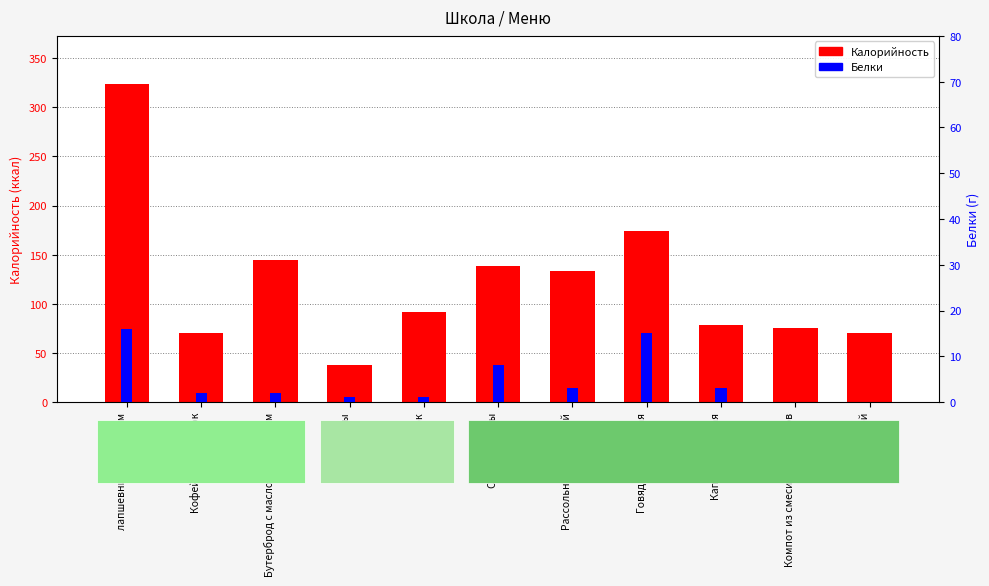

Reading right to left, list all the values displayed in this chart.

Калорийность: Хлеб ржаной=70	Компот из смеси сухофруктов=75	Капуста тушеная=78	Говядина отварная=174	Рассольник домашний=133	Салат из рыбы=138	Сок=92	Мандарины=38	Бутерброд с маслом сливочным=145	Кофейный напиток=70	лапшевник с творогом=324
Белки: Хлеб ржаной=0	Компот из смеси сухофруктов=0	Капуста тушеная=3	Говядина отварная=15	Рассольник домашний=3	Салат из рыбы=8	Сок=1	Мандарины=1	Бутерброд с маслом сливочным=2	Кофейный напиток=2	лапшевник с творогом=16